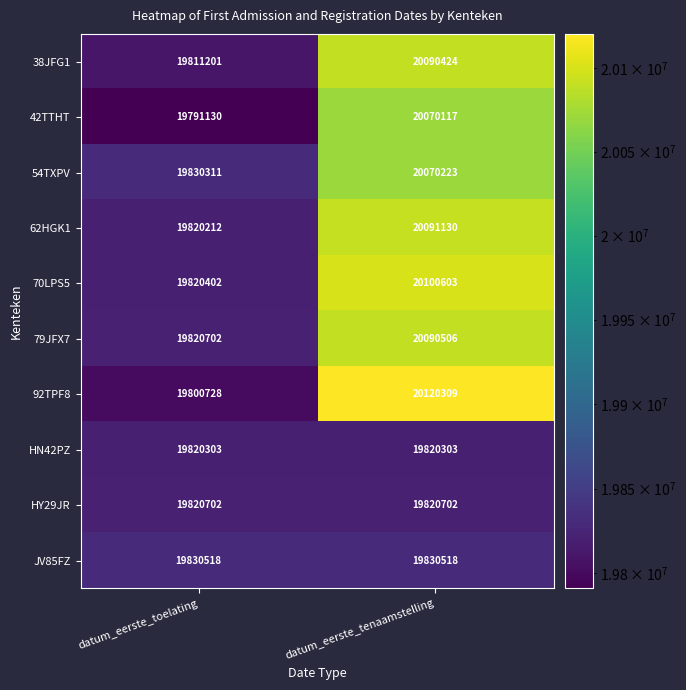

At how many categories does at least one series exceed 19801631?

2